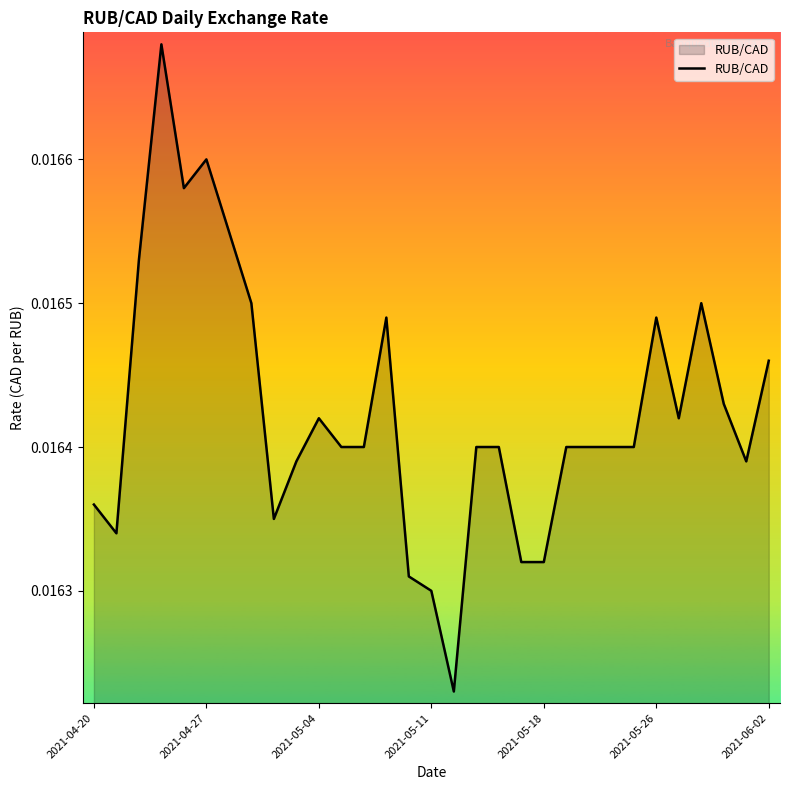

How many lines are shown in the chart?

1